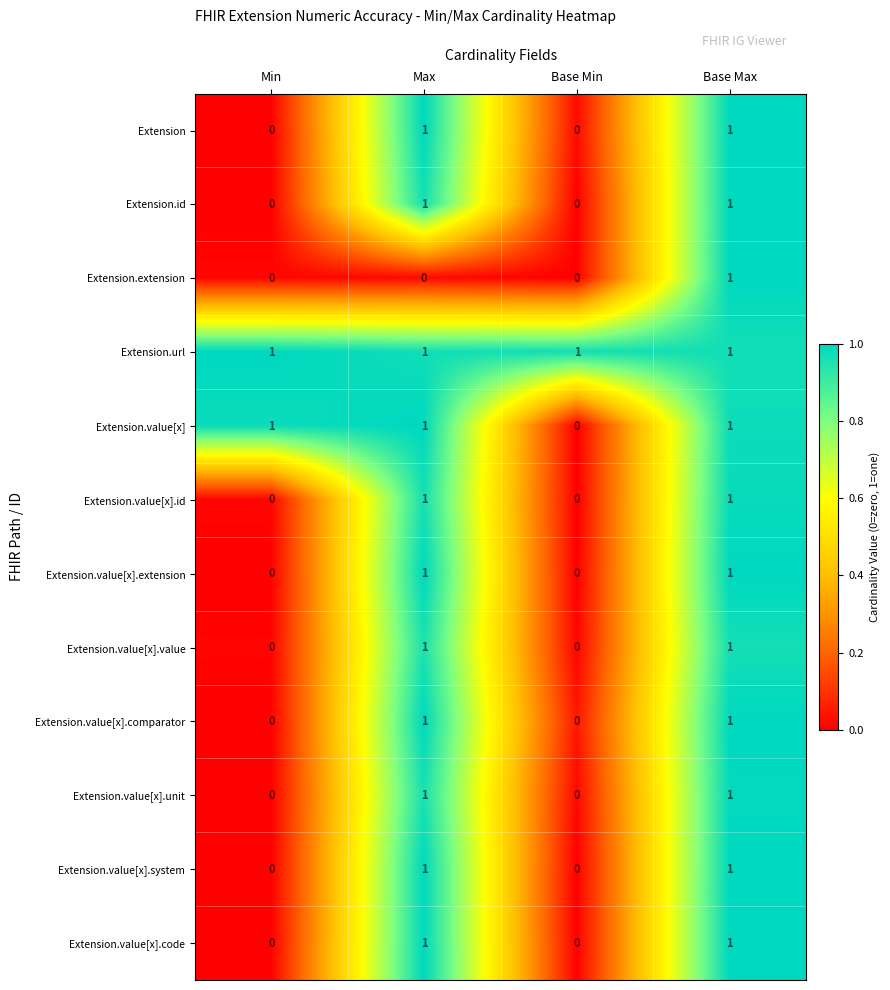

Count the Extension.value[x].code values in the range 0 to 1.

4